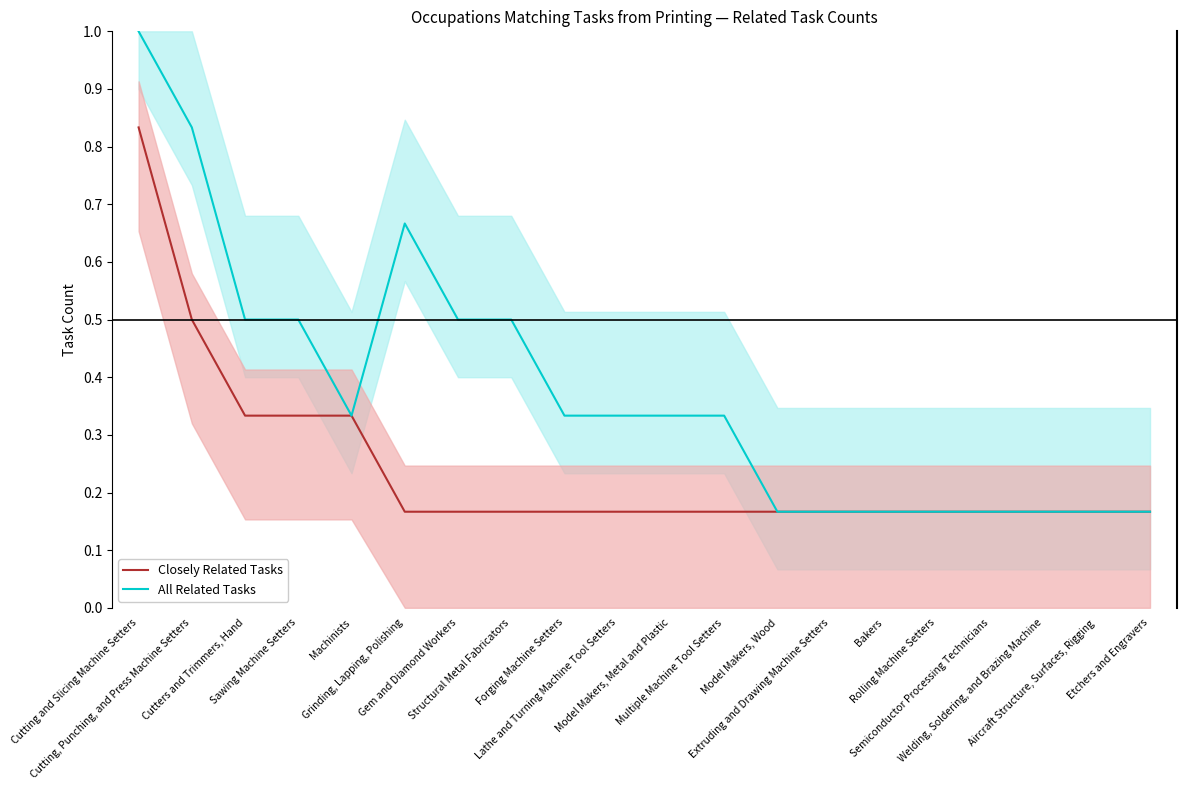

True or false: Closely Related Tasks has a value of 0.2 at Etchers and Engravers.

True